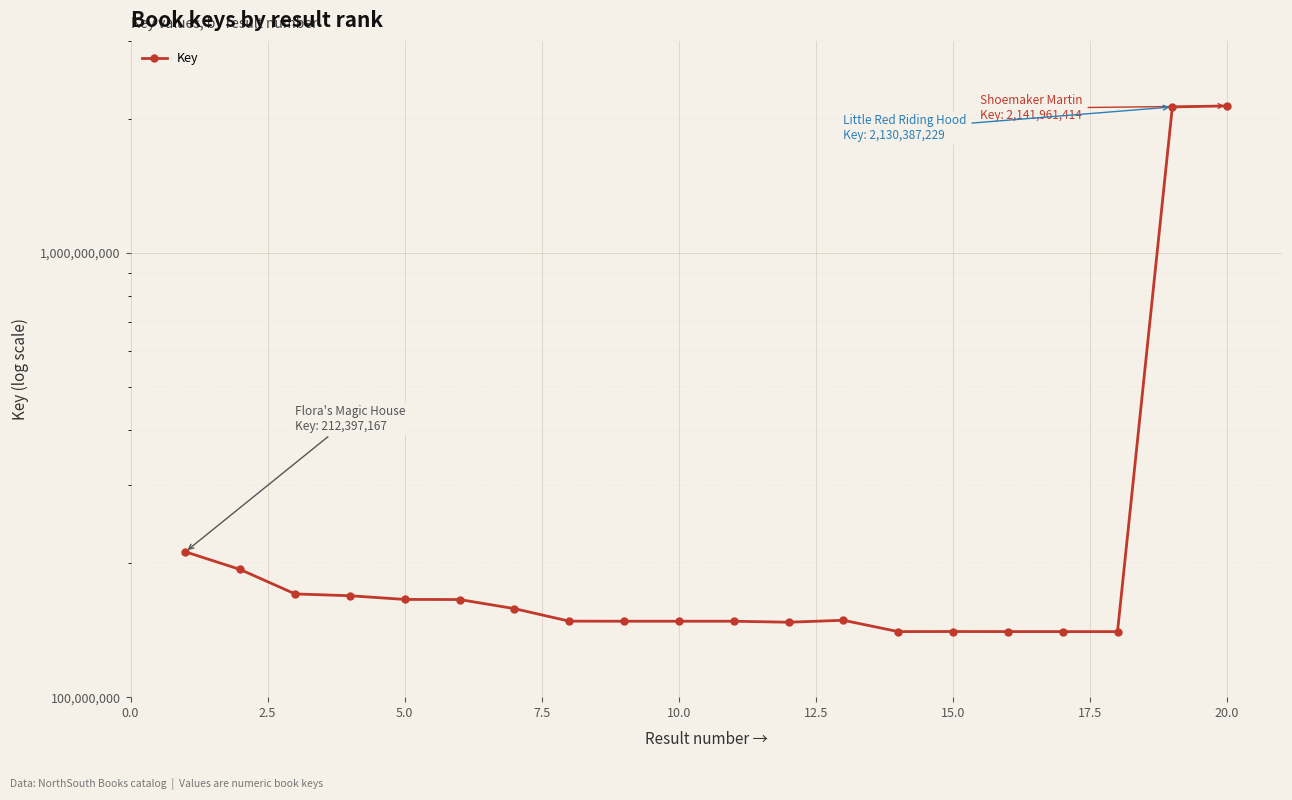

Approximately how many times larger is the value at 5.0 compared to 19?

0.1